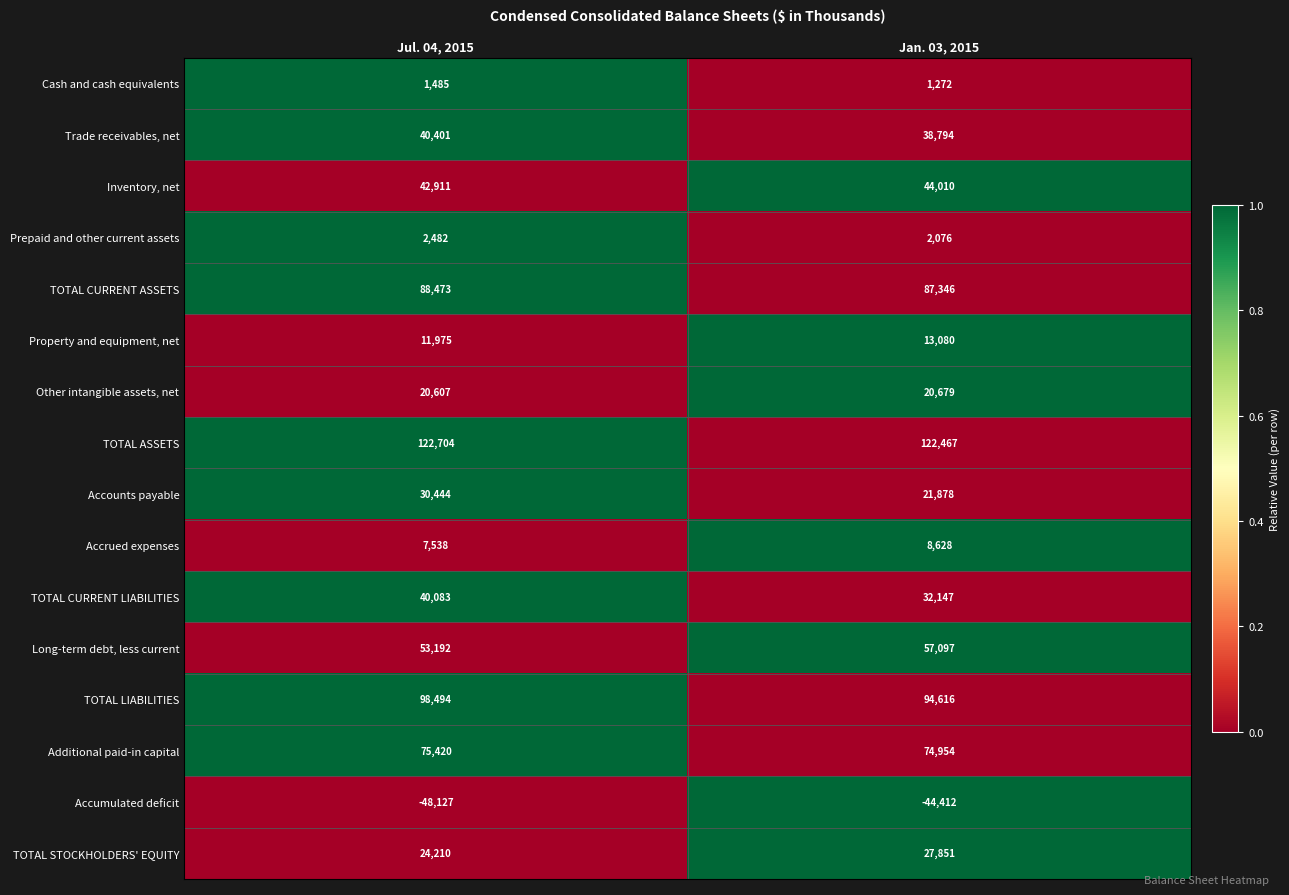

How many series are shown in this chart?

16